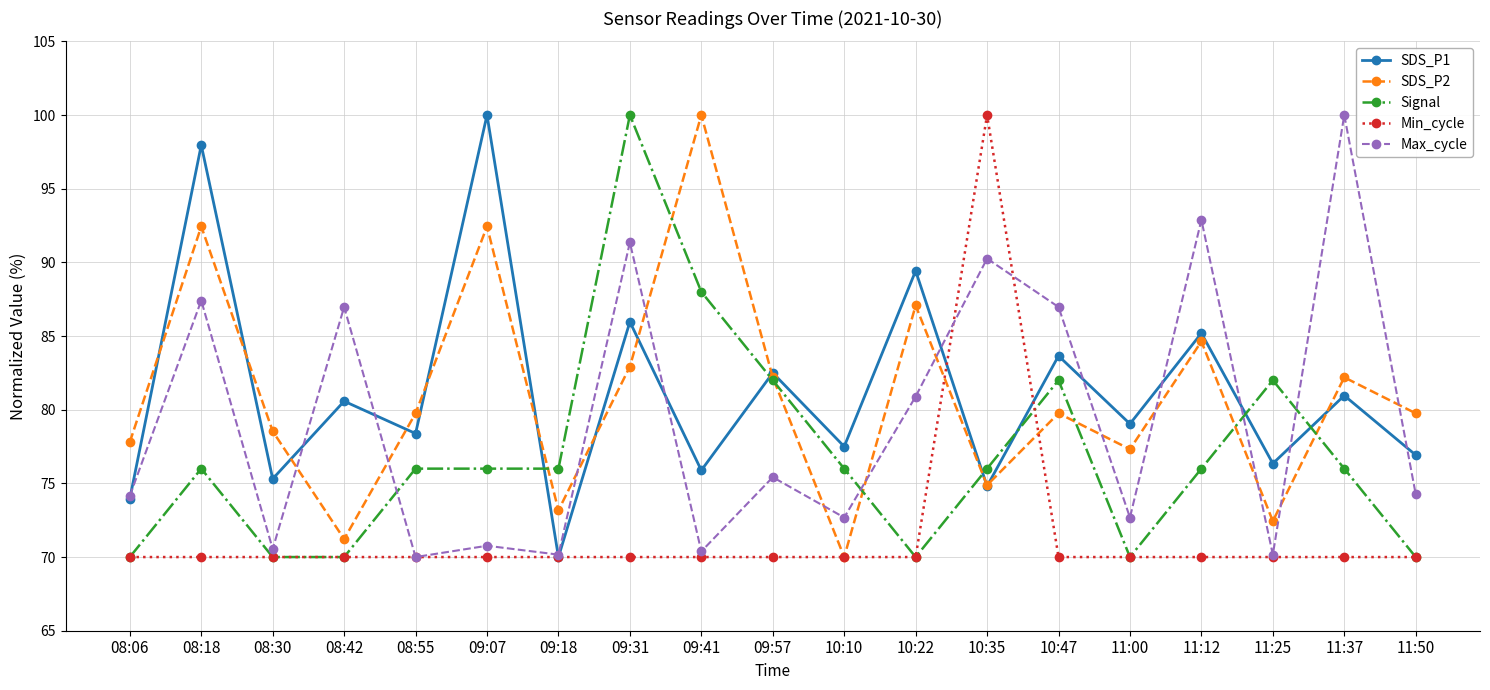

True or false: Max_cycle and SDS_P2 intersect in this chart.

True